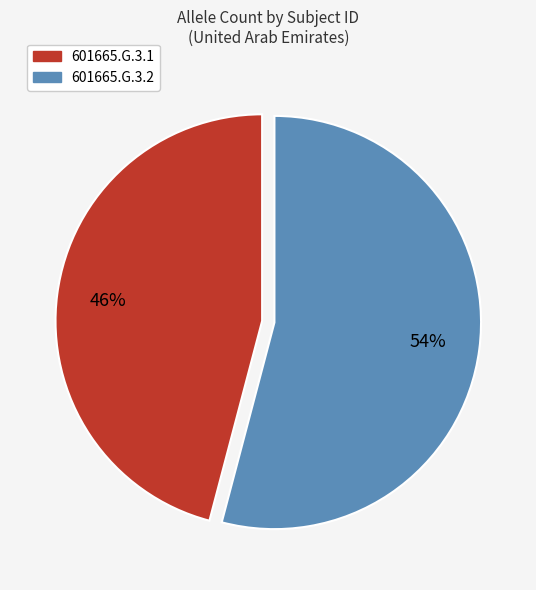

The 601665.G.3.2 slice represents 64% of the pie. True or false?

False